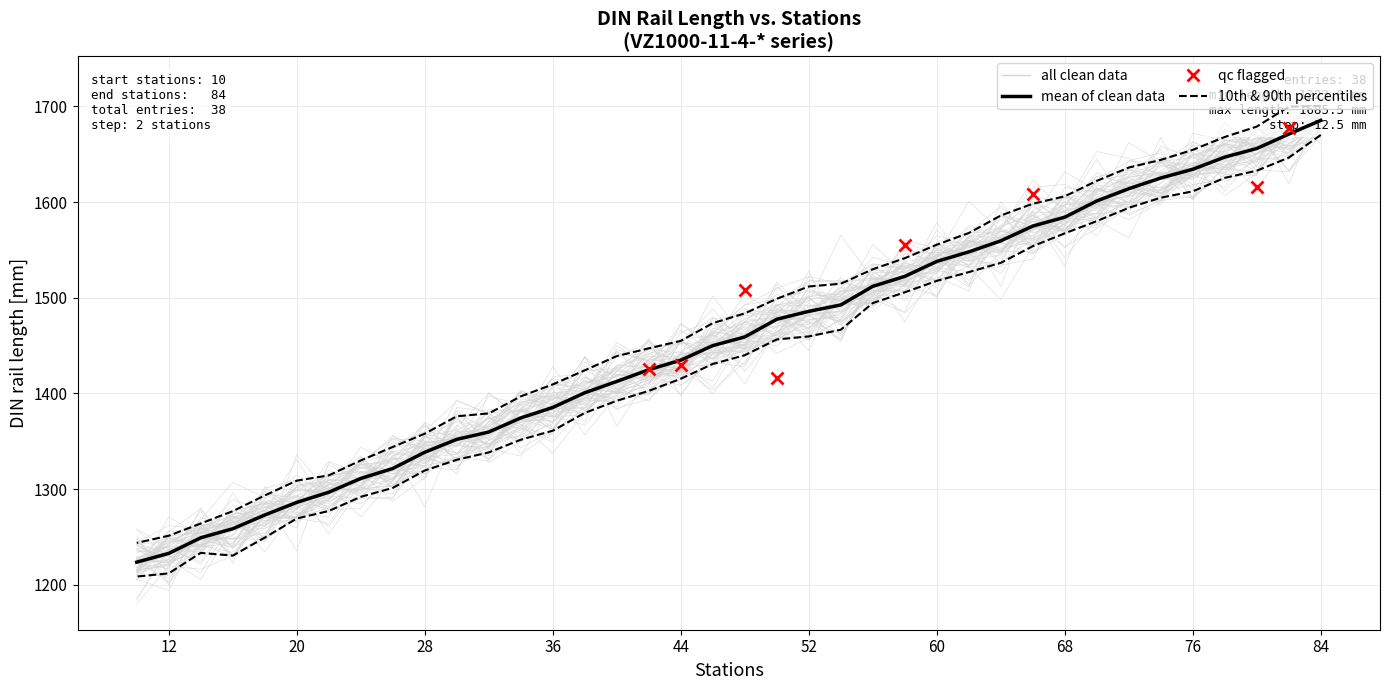

What is the sum of all values?

55271.6